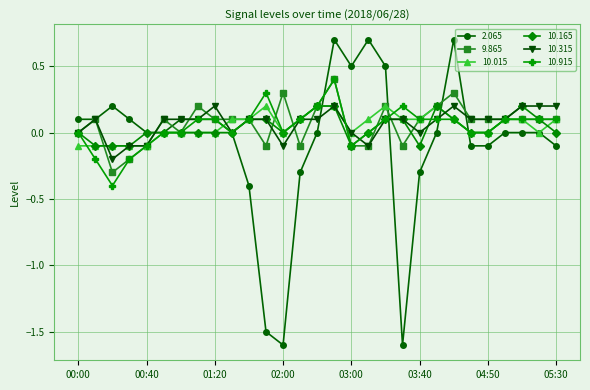

Which series has the largest range (max minus min)?

2.065